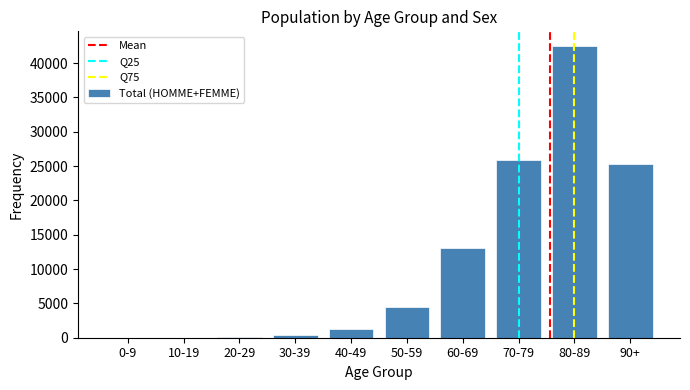

The value at 50-59 is 4497. True or false?

True